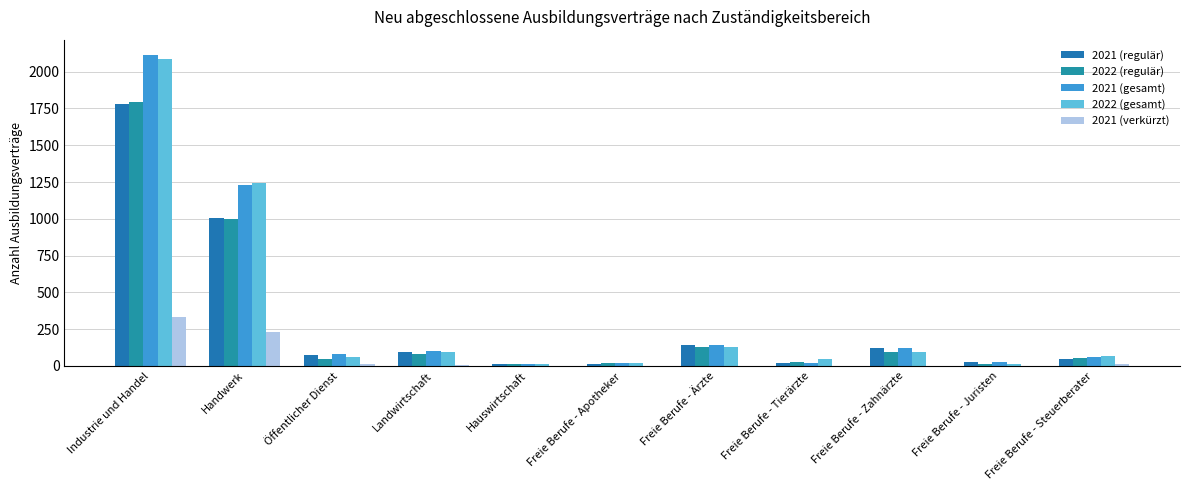

Are the bars horizontal?

No